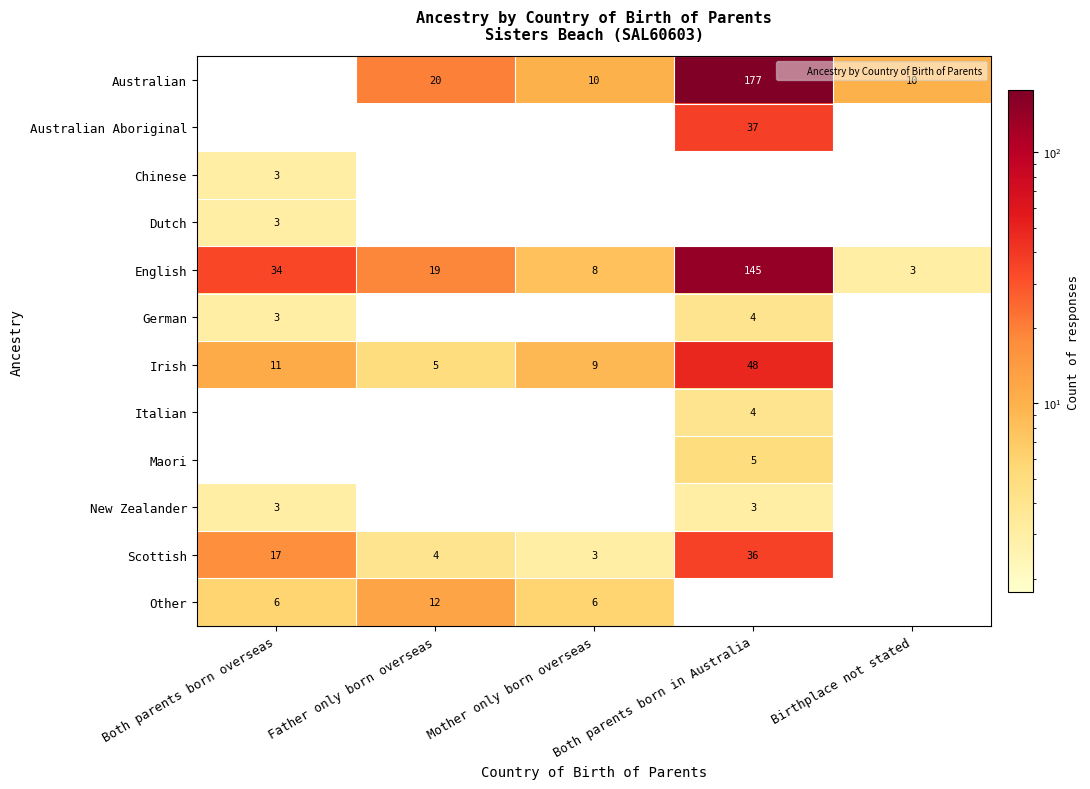

The value of Australian at Birthplace not stated is 5. True or false?

False